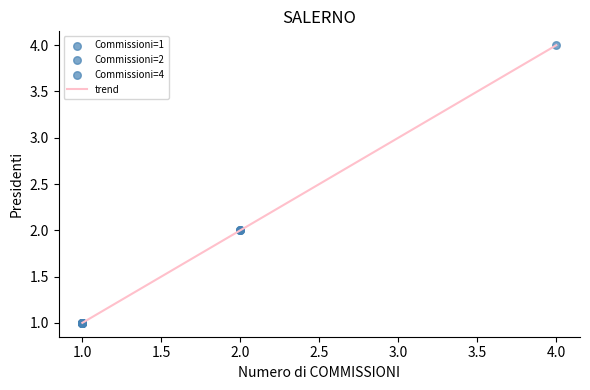

What is the greatest value displayed?

4.0